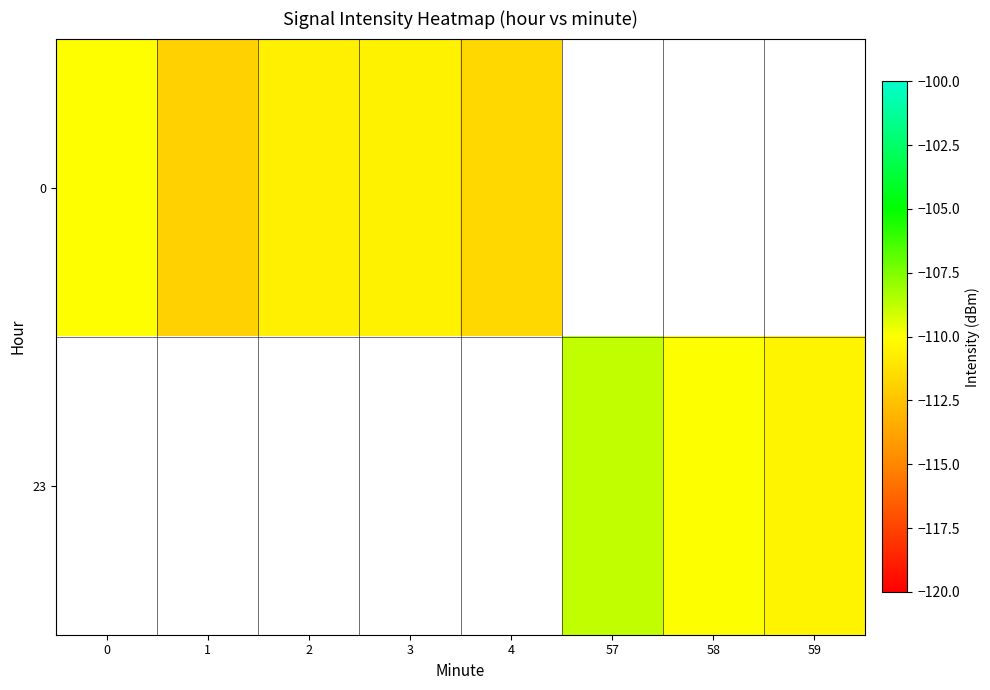

What is the minimum value for 0?

-111.9